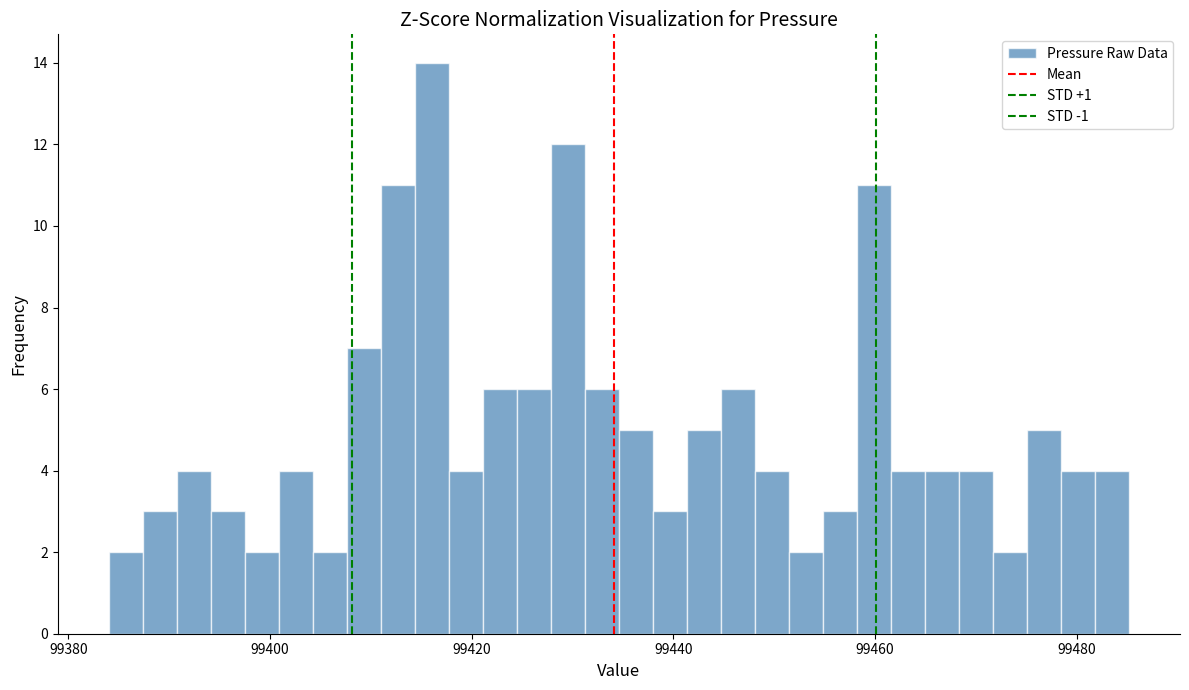

Read against the x-axis, roughly where is the centre of the tallest bar?

99416